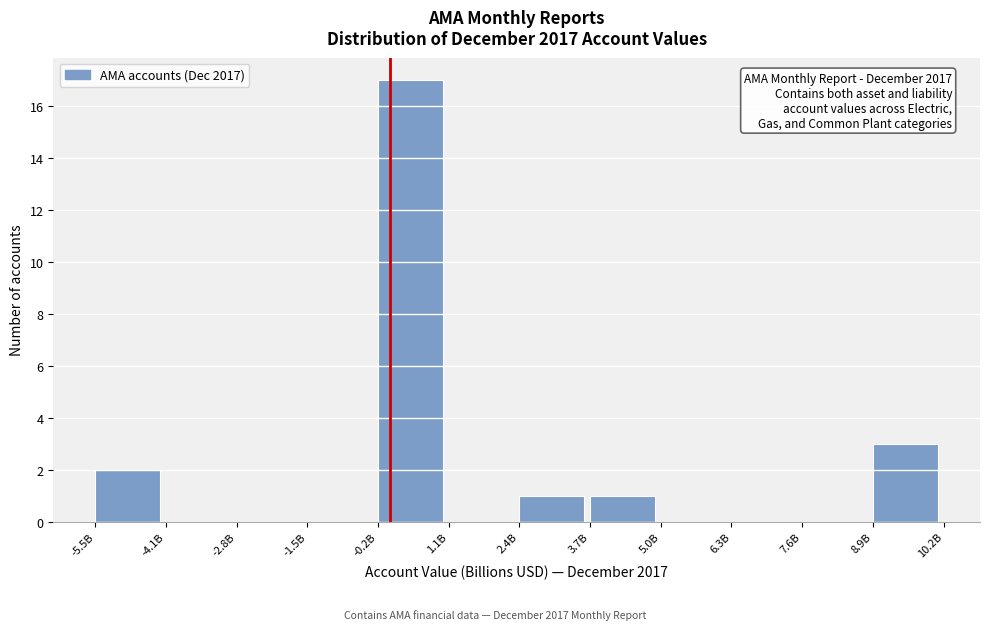

Reading left to right, extract all data points from this chart.

-5.5B=2	-4.1B=0	-2.8B=0	-1.5B=0	-0.2B=17	1.1B=0	2.4B=1	3.7B=1	5.0B=0	6.3B=0	7.6B=0	8.9B=3